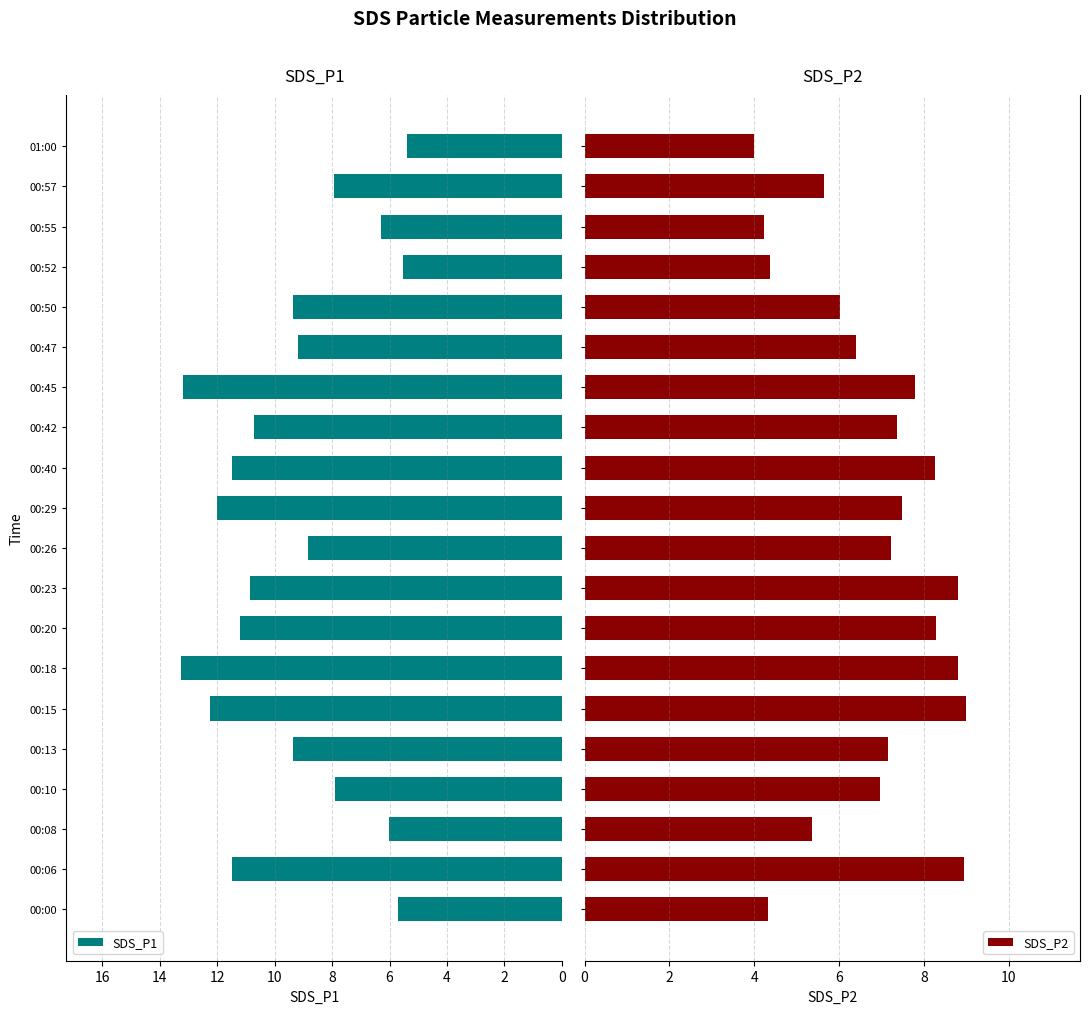

Rank the series by their average value, from highest to lowest.

SDS_P1, SDS_P2